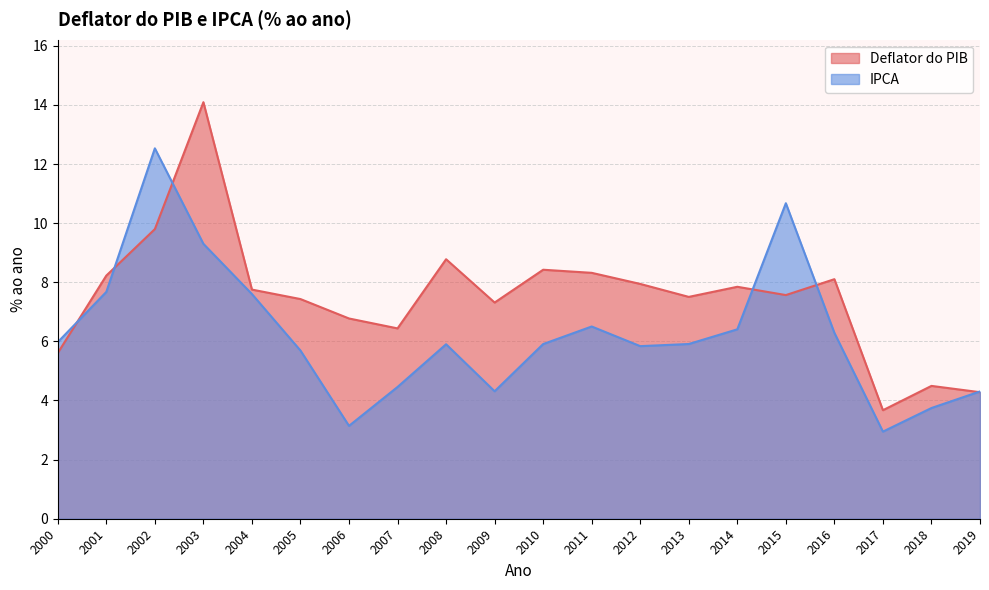

Between 2008 and 2001, which is larger?

2008